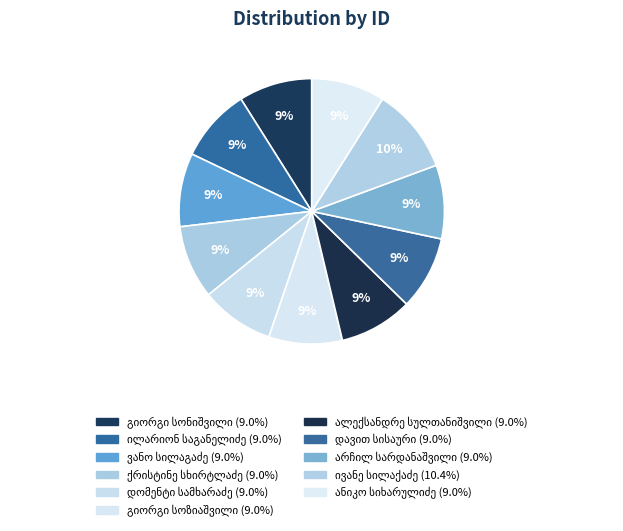

Between ილარიონ საგანელიძე and დავით სისაური, which is larger?

დავით სისაური